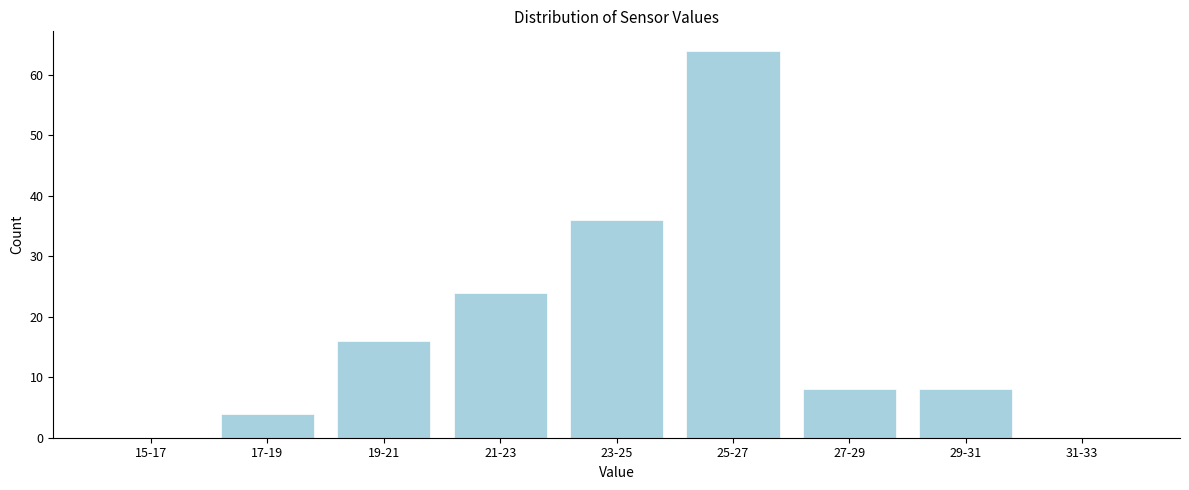

Reading right to left, extract all data points from this chart.

31-33=0	29-31=8	27-29=8	25-27=64	23-25=36	21-23=24	19-21=16	17-19=4	15-17=0